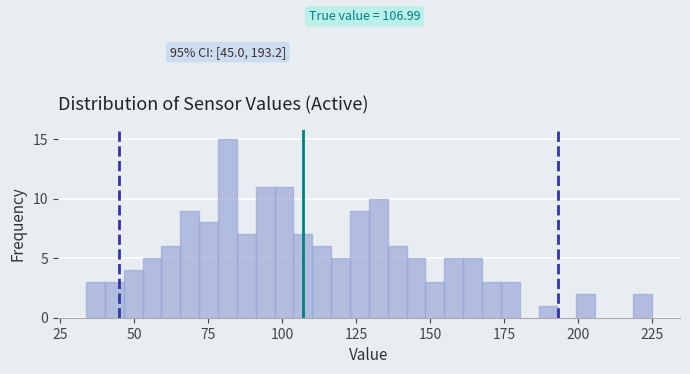

Around what value on the x-axis is the tallest bar? Give the approximate position of its centre, as read against the axis.

80